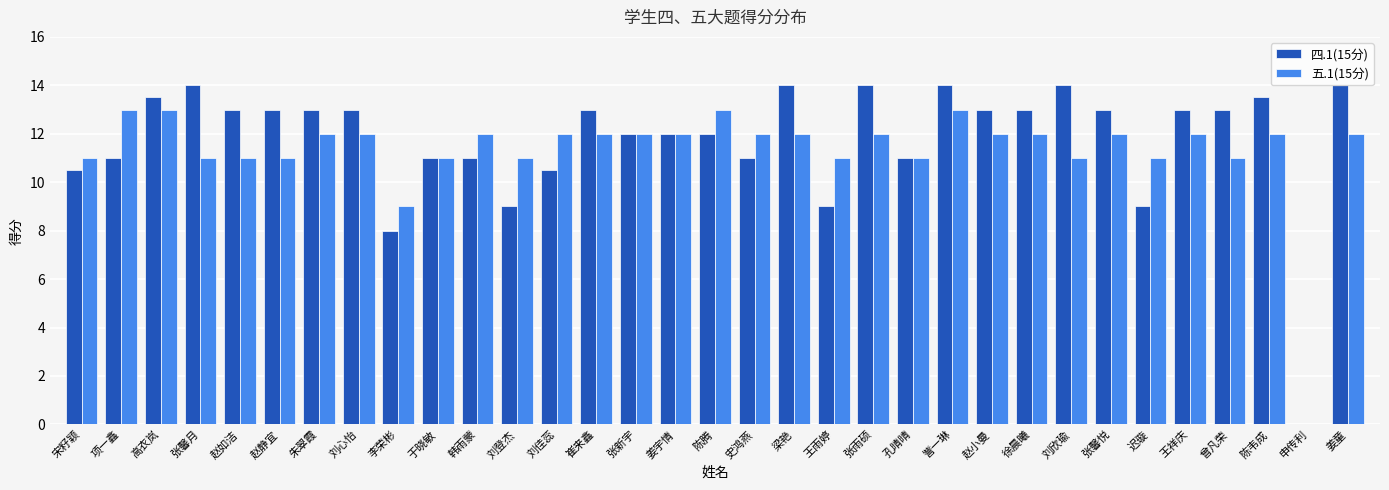

Reading right to left, what are all the values shown in this chart?

四.1(15分): 姜童=14.0	申传利=0.0	陈韦成=13.5	曾凡荣=13.0	王祥庆=13.0	迟璇=9.0	张馨悦=13.0	刘欣瑜=14.0	徐晨曦=13.0	赵小曼=13.0	訾一琳=14.0	孔晴晴=11.0	张雨硕=14.0	王雨婷=9.0	梁艳=14.0	史鸿燕=11.0	陈腾=12.0	姜宇情=12.0	张新宇=12.0	崔来鑫=13.0	刘佳蕊=10.5	刘登杰=9.0	韩雨蒙=11.0	于晓敏=11.0	李荣彬=8.0	刘心怡=13.0	朱翠霞=13.0	赵静宜=13.0	赵如洁=13.0	张馨月=14.0	高衣岚=13.5	项一鑫=11.0	宋籽颖=10.5
五.1(15分): 姜童=12.0	申传利=0.0	陈韦成=12.0	曾凡荣=11.0	王祥庆=12.0	迟璇=11.0	张馨悦=12.0	刘欣瑜=11.0	徐晨曦=12.0	赵小曼=12.0	訾一琳=13.0	孔晴晴=11.0	张雨硕=12.0	王雨婷=11.0	梁艳=12.0	史鸿燕=12.0	陈腾=13.0	姜宇情=12.0	张新宇=12.0	崔来鑫=12.0	刘佳蕊=12.0	刘登杰=11.0	韩雨蒙=12.0	于晓敏=11.0	李荣彬=9.0	刘心怡=12.0	朱翠霞=12.0	赵静宜=11.0	赵如洁=11.0	张馨月=11.0	高衣岚=13.0	项一鑫=13.0	宋籽颖=11.0